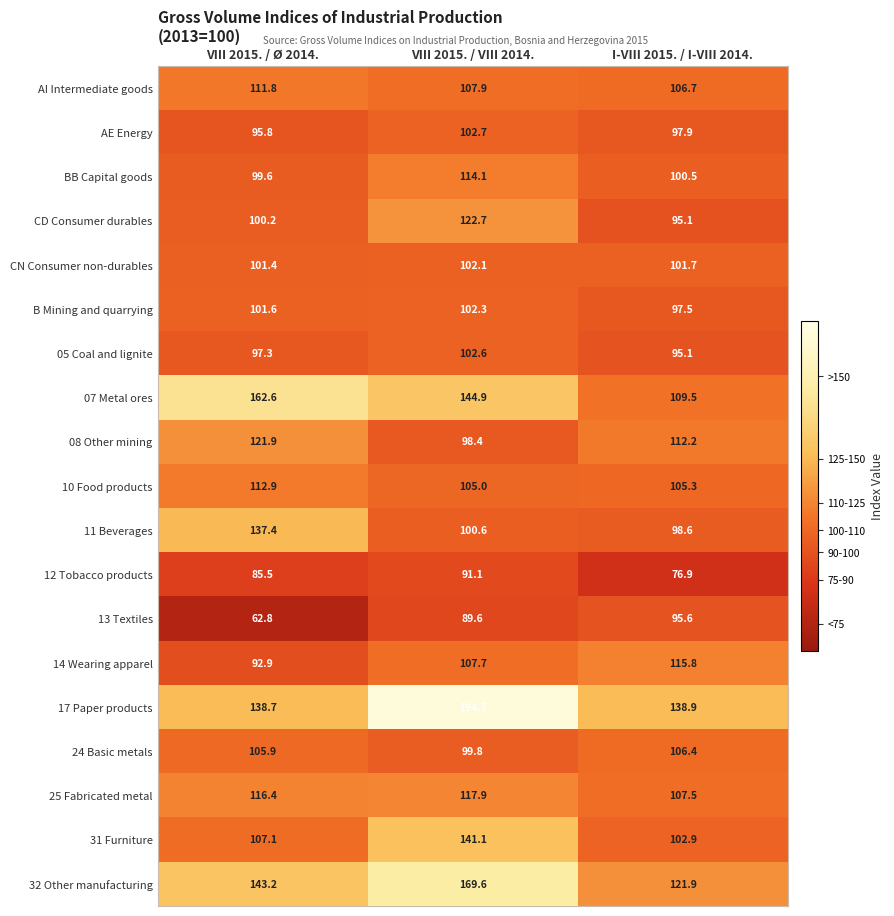

Between VIII 2015. / Ø 2014. and VIII 2015. / VIII 2014., which series saw the biggest shift?

17 Paper products